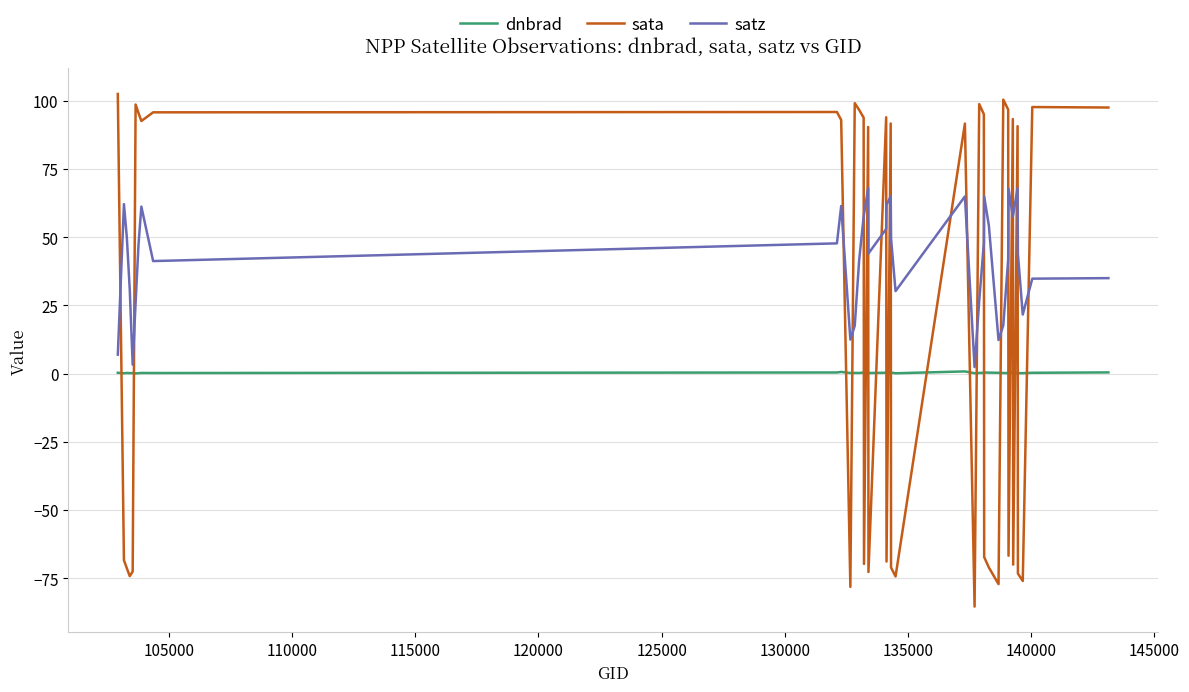

In sata, how many points are higher than both neighbors (excluding endpoints)?

12